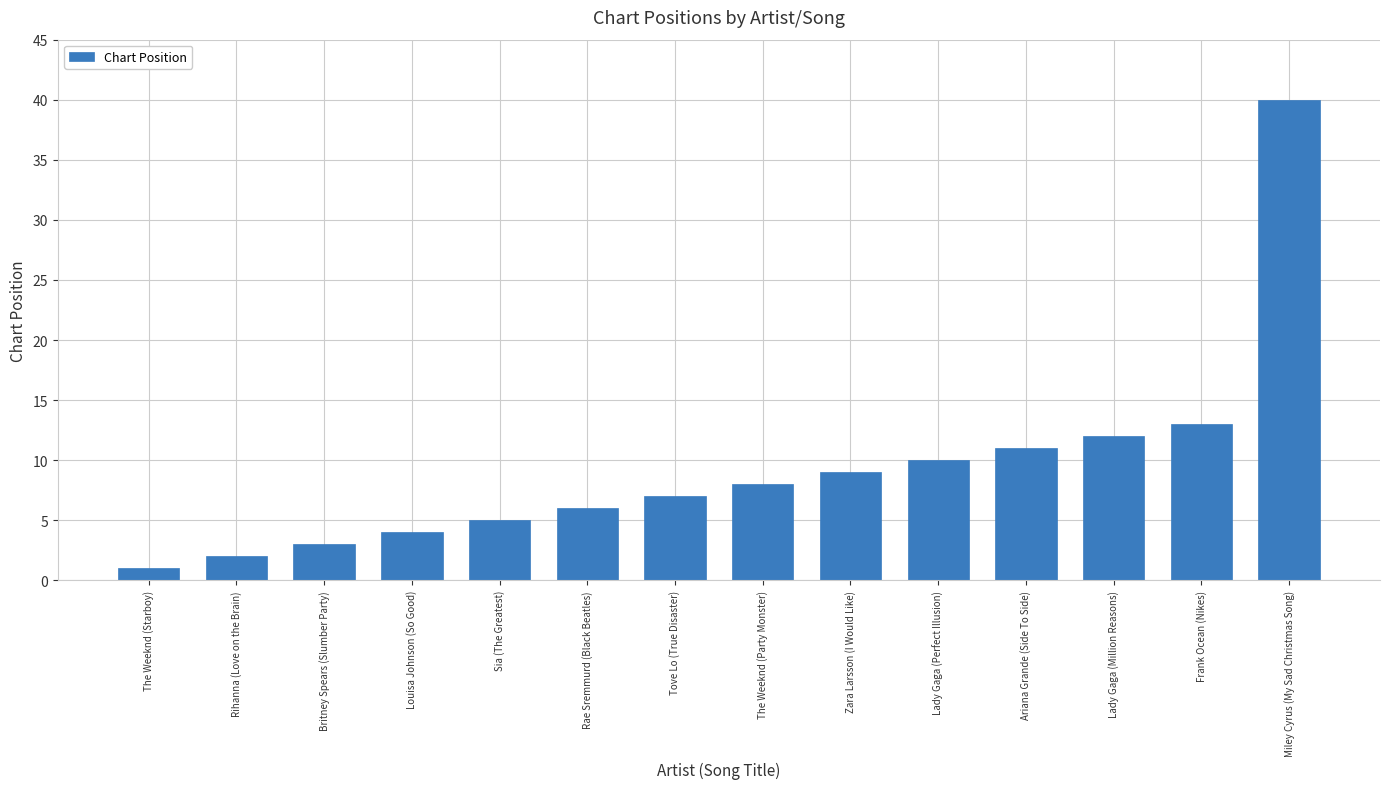

How many categories are shown in the chart?

14